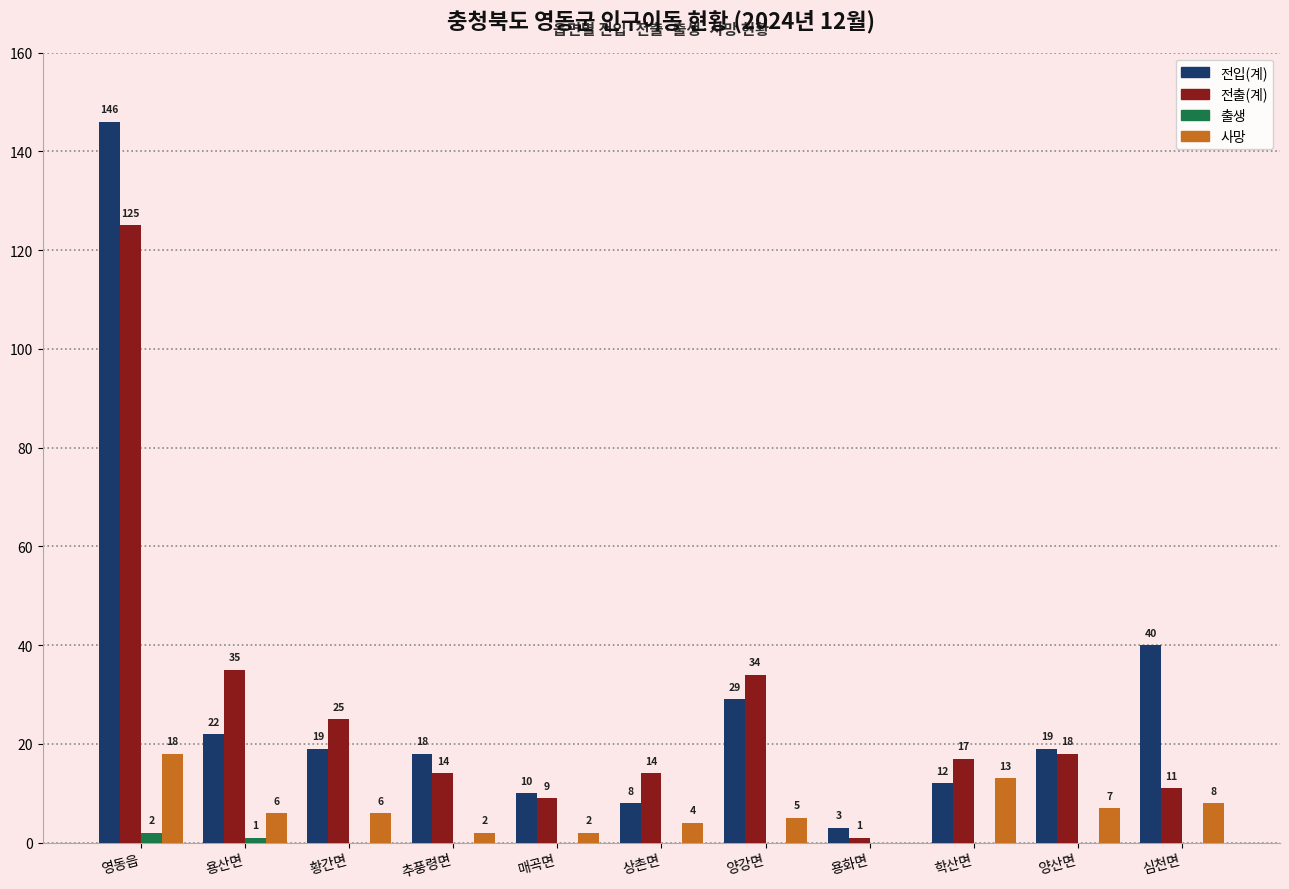

Which category has the highest value in the 전출(계) series?

영동읍